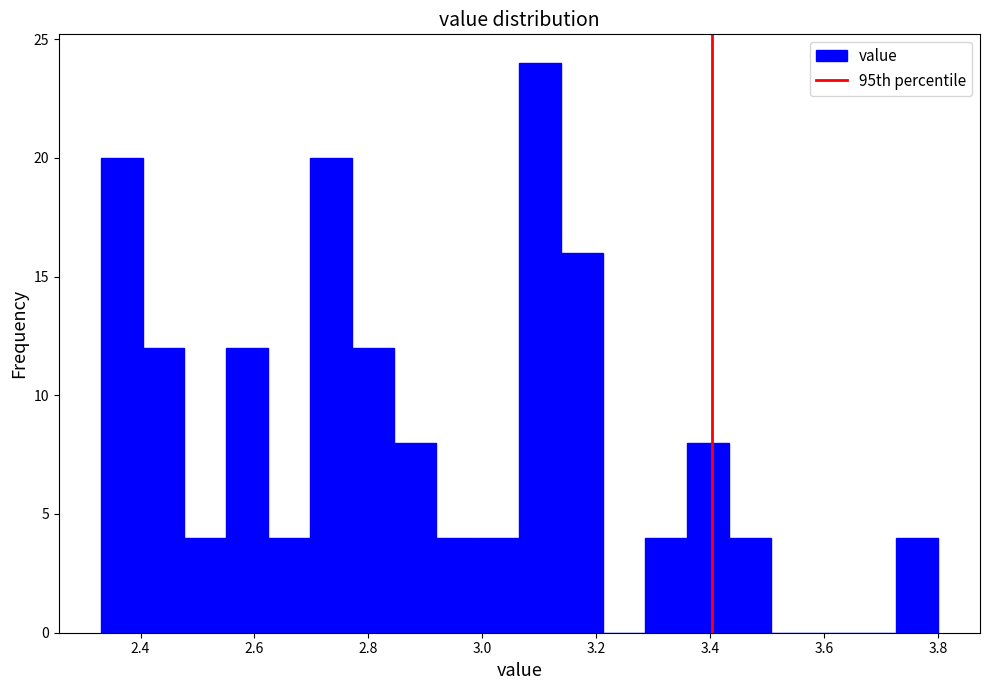

Around what value on the x-axis is the tallest bar? Give the approximate position of its centre, as read against the axis.

3.10